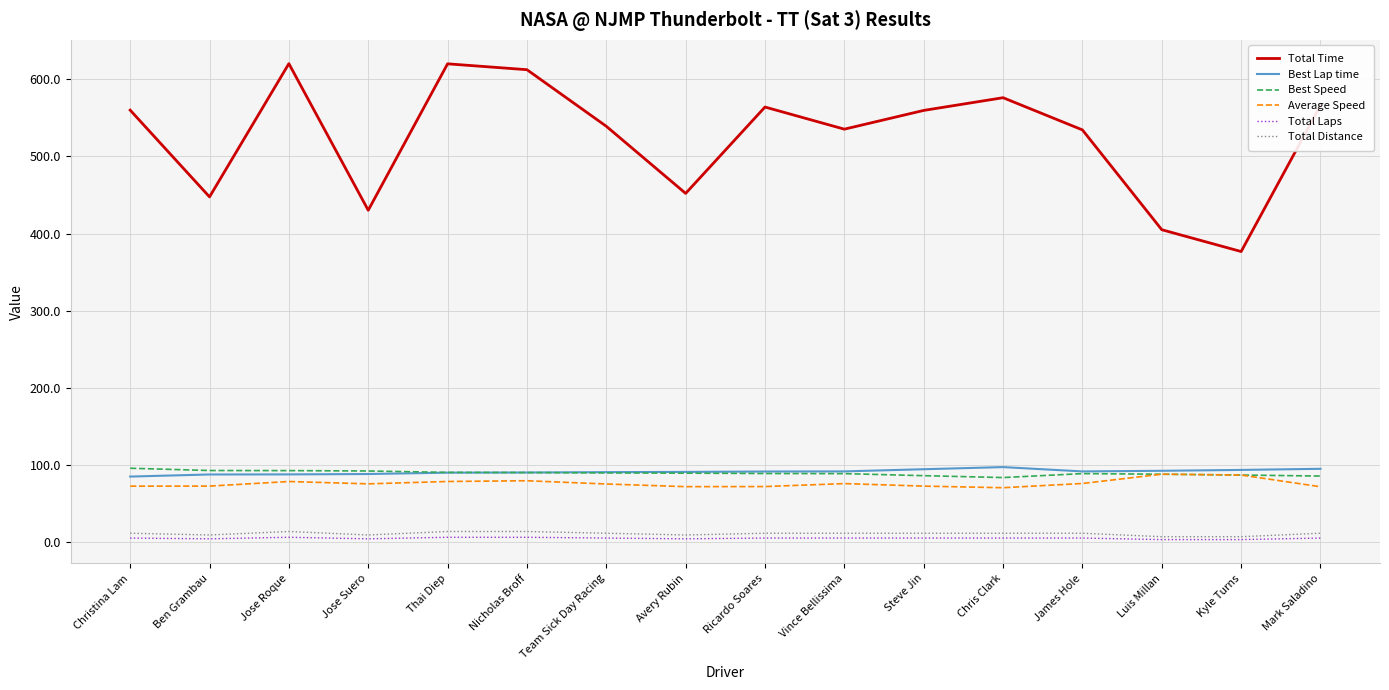

What are all the series names shown in the legend?

Total Time, Best Lap time, Best Speed, Average Speed, Total Laps, Total Distance